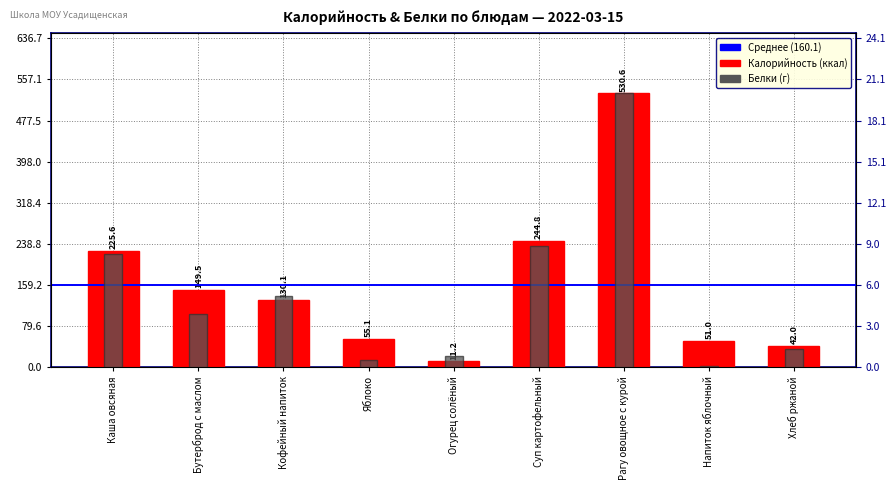

What is the value of the Белки bar at the 4th from the left?

0.5